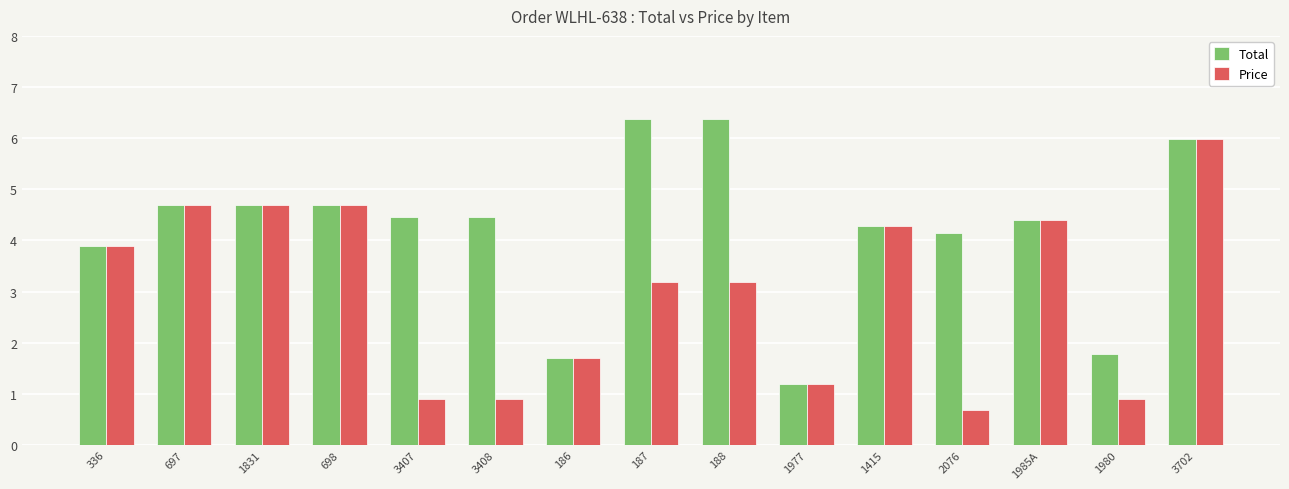

What is the difference between the Price values at 188 and 186?

1.5